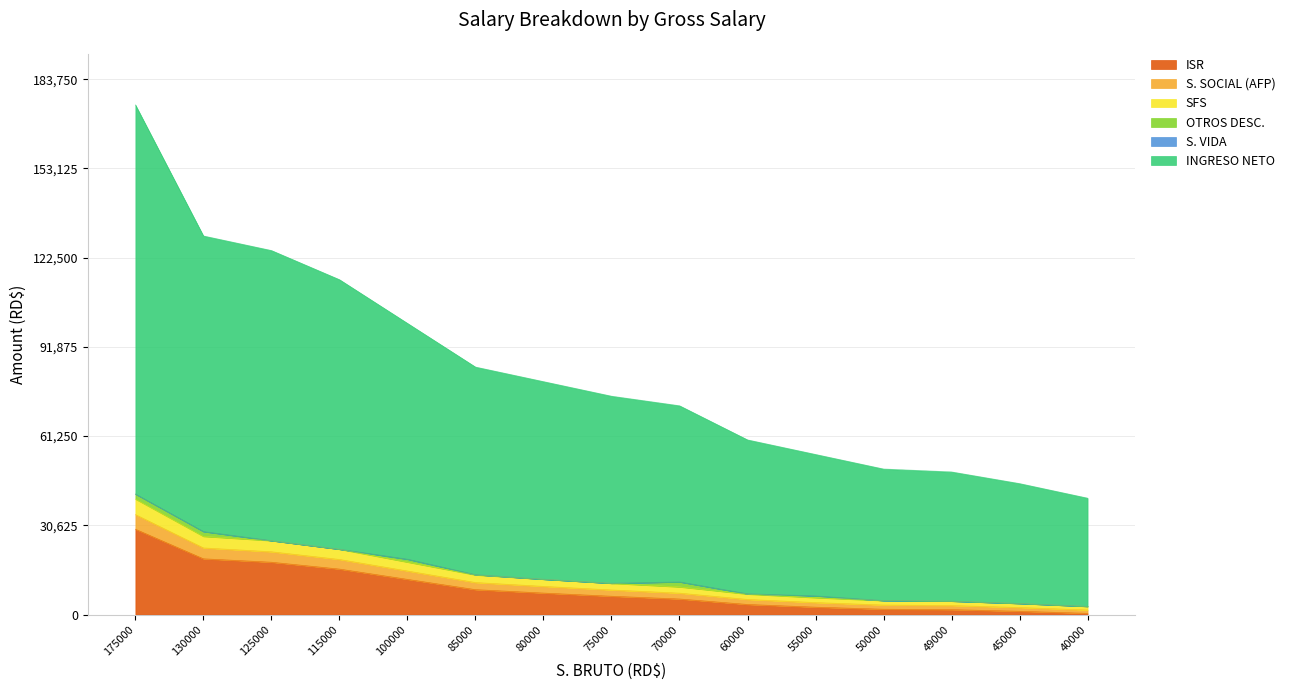

True or false: ISR has more than 2 interior local peaks.

False